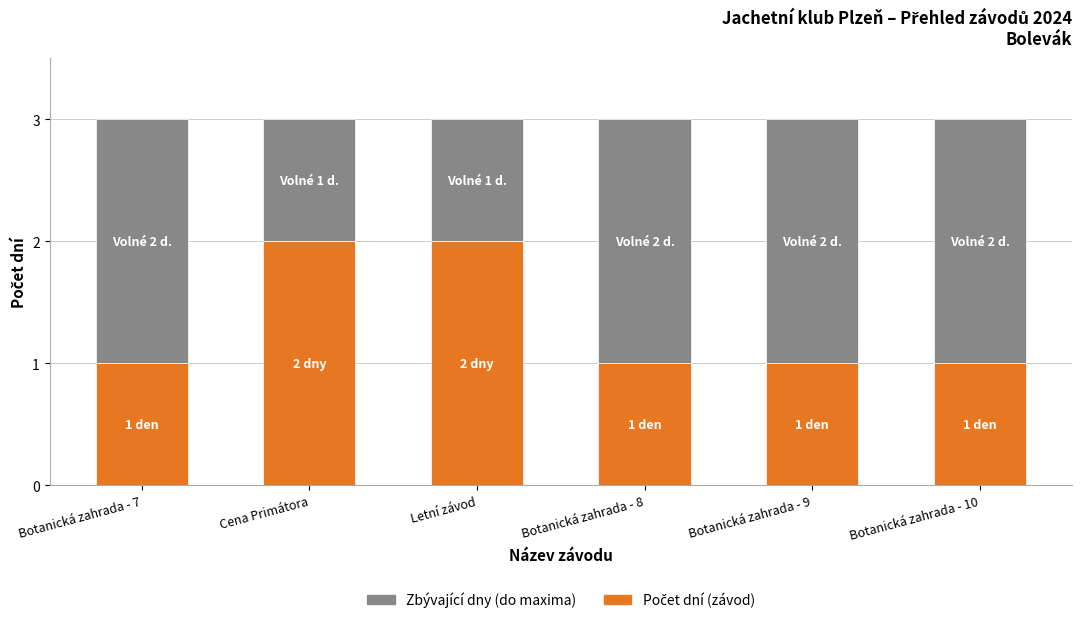

What is the total value across all series at Botanická zahrada - 7?

3